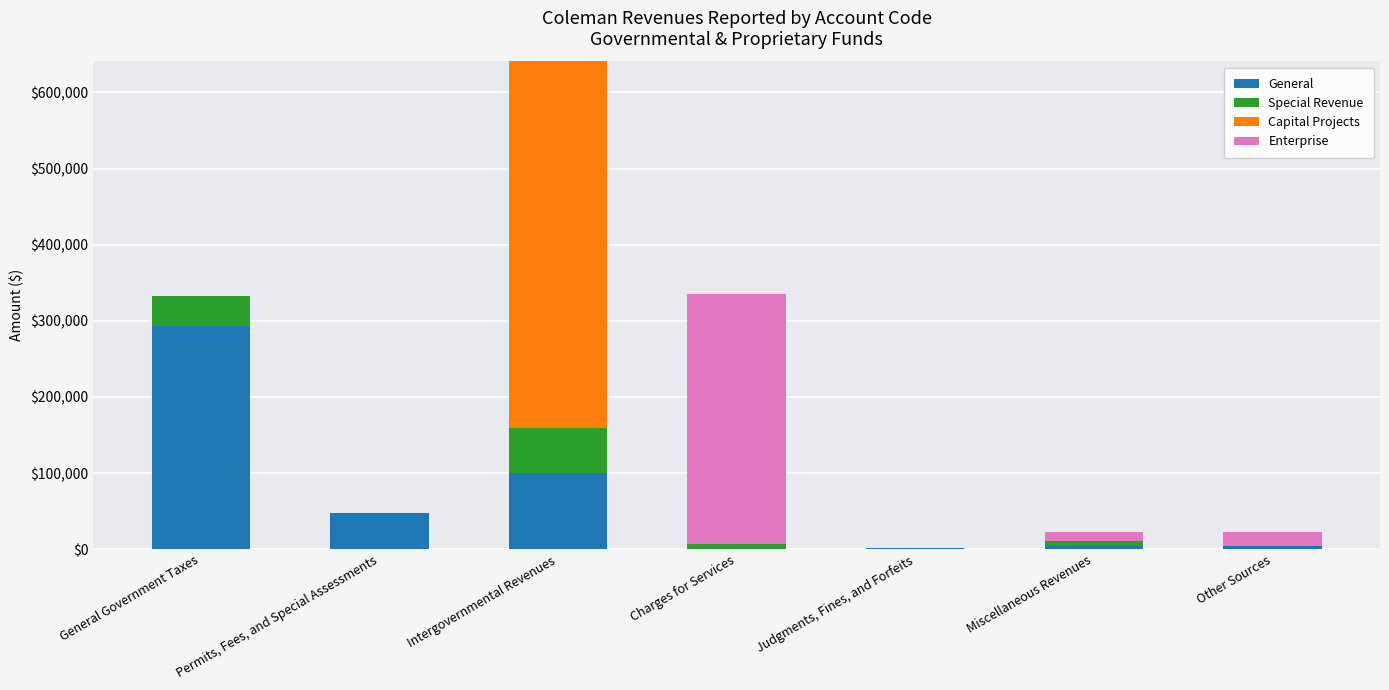

What is the approximate value of General at Other Sources?

4005